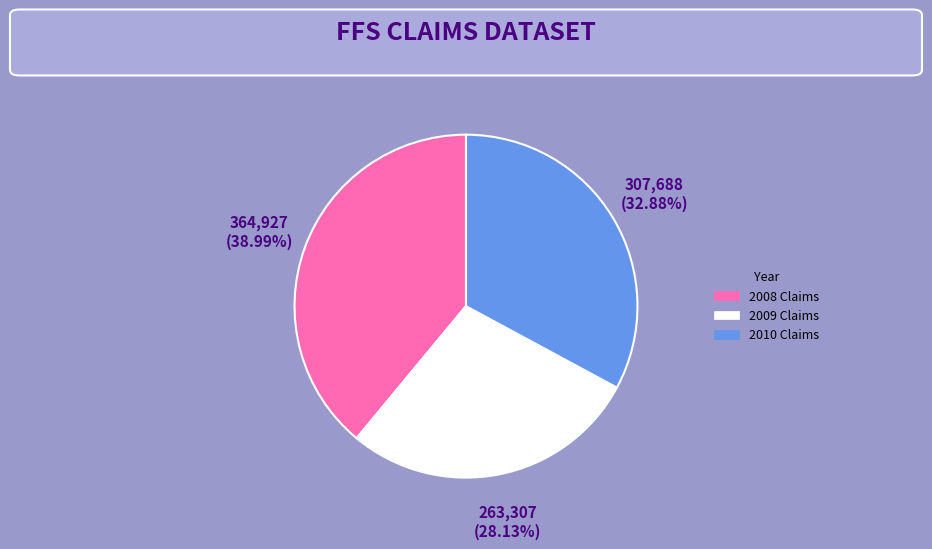

Approximately how many times larger is the value at 2008 Claims compared to 2010 Claims?

1.2